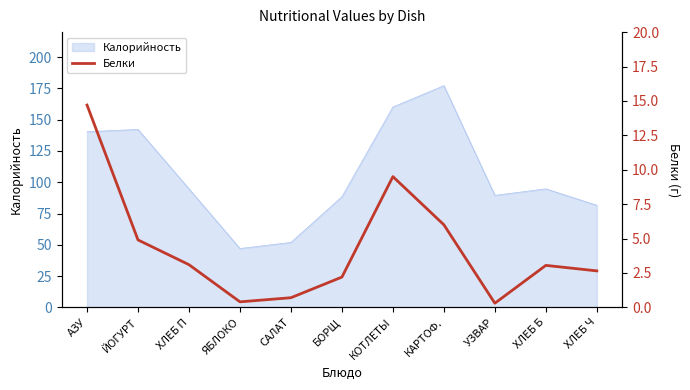

What is the difference between the maximum and minimum values?

14.4